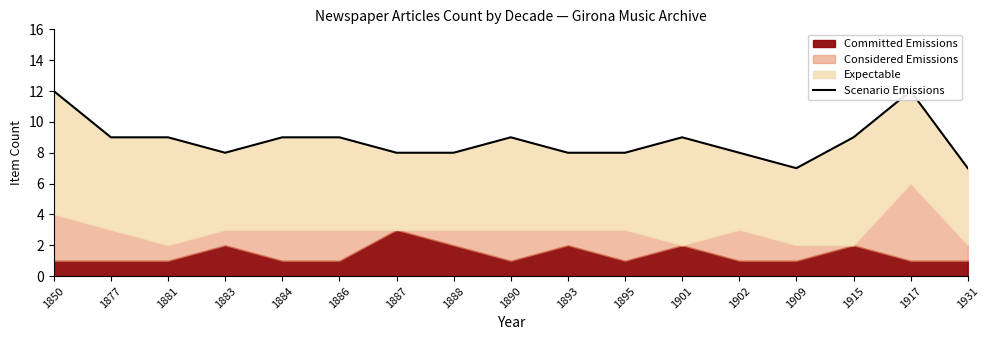

Where does the data first go above 9?

1850